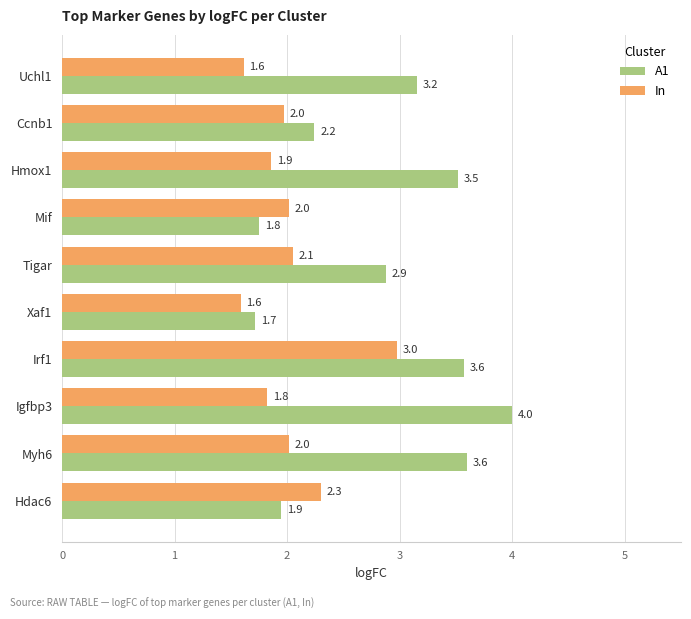

Rank the series by their maximum value, from lowest to highest.

In, A1